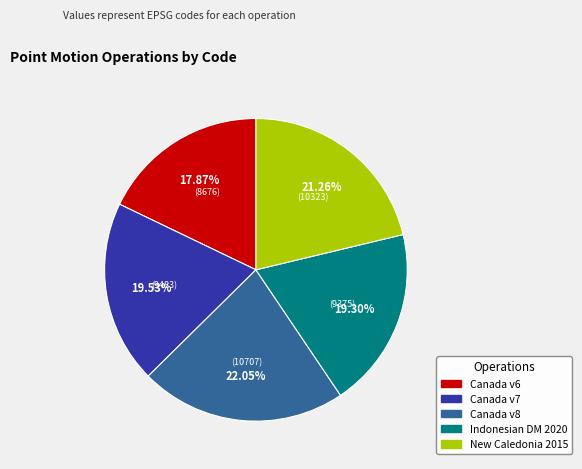

What is the ratio of the value at New Caledonia 2015 to the value at Canada v8?

1.0